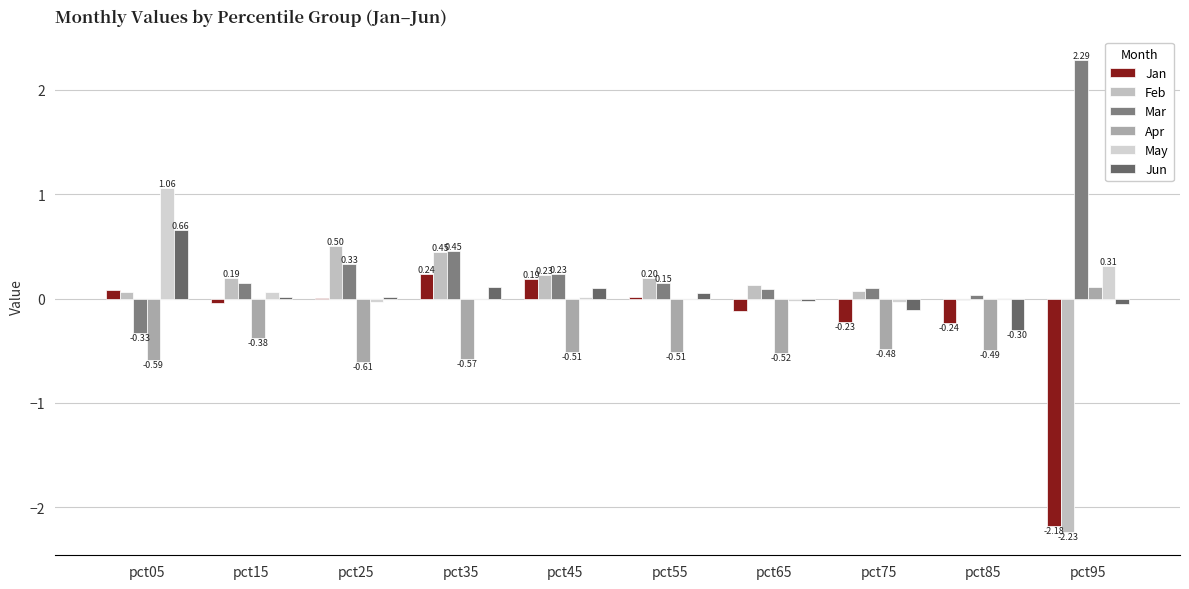

Which series has the largest range (max minus min)?

Feb